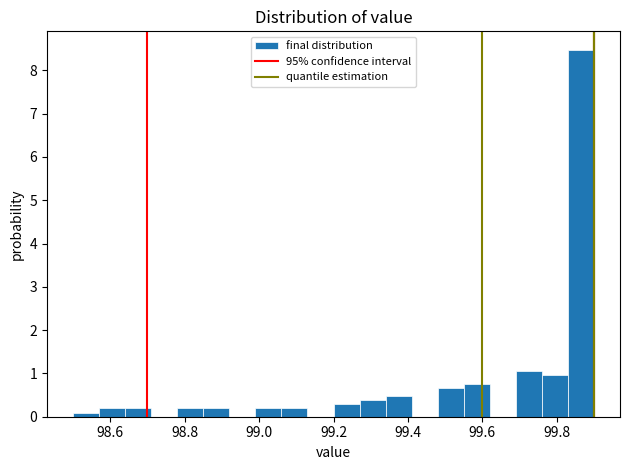

Around what value on the x-axis is the tallest bar? Give the approximate position of its centre, as read against the axis.

99.86